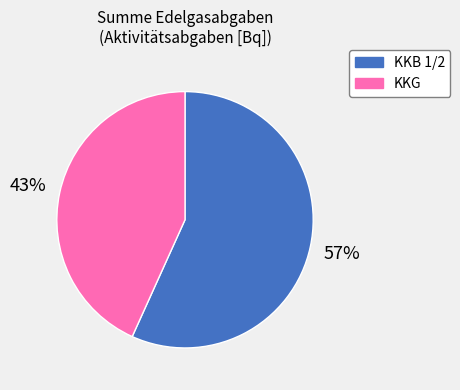

Does KKB 1/2 account for over 50% of the chart?

Yes